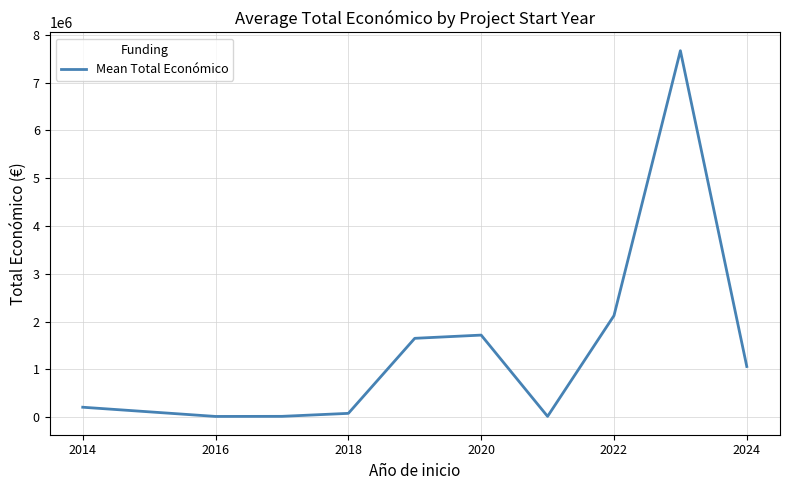

The value at 2024 is 1733264.1. True or false?

False